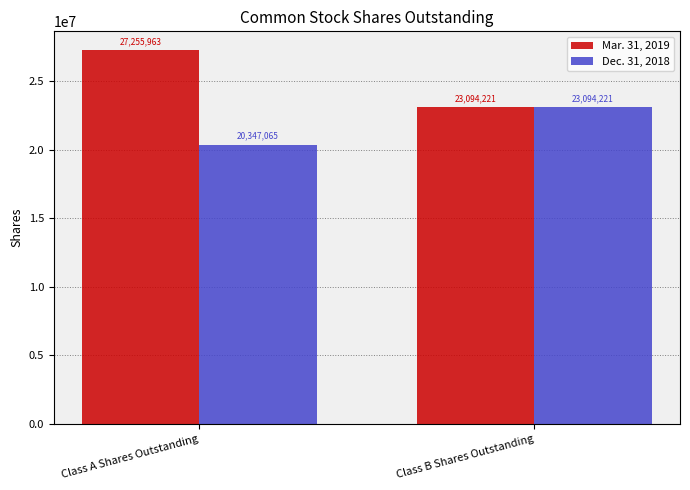

Is the value of Mar. 31, 2019 at Class A Shares Outstanding greater than the value of Dec. 31, 2018 at Class B Shares Outstanding?

Yes